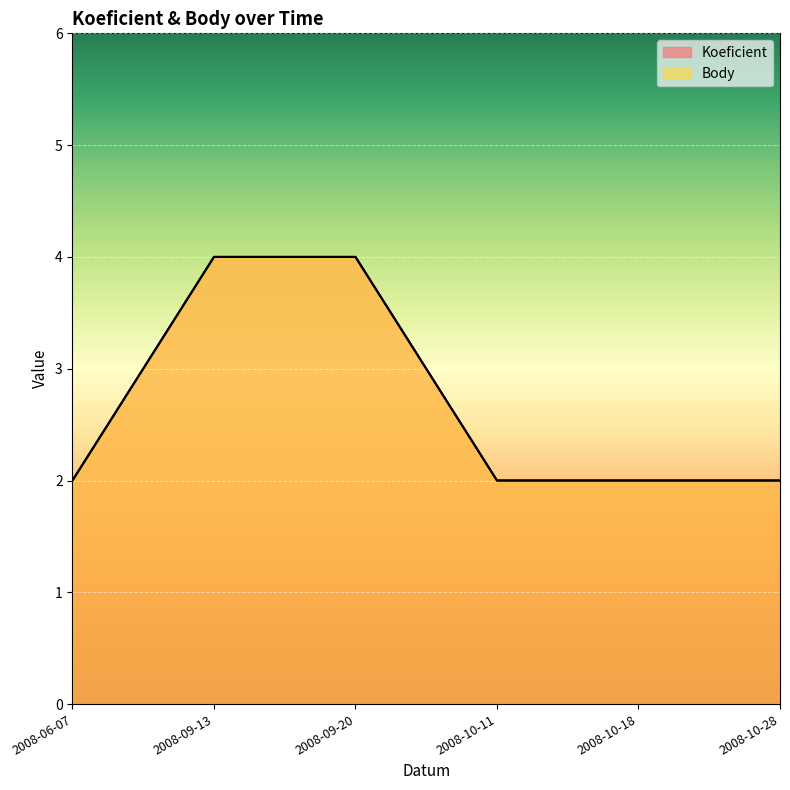

Between 2008-10-11 and 2008-10-28, which series saw the biggest shift?

Koeficient